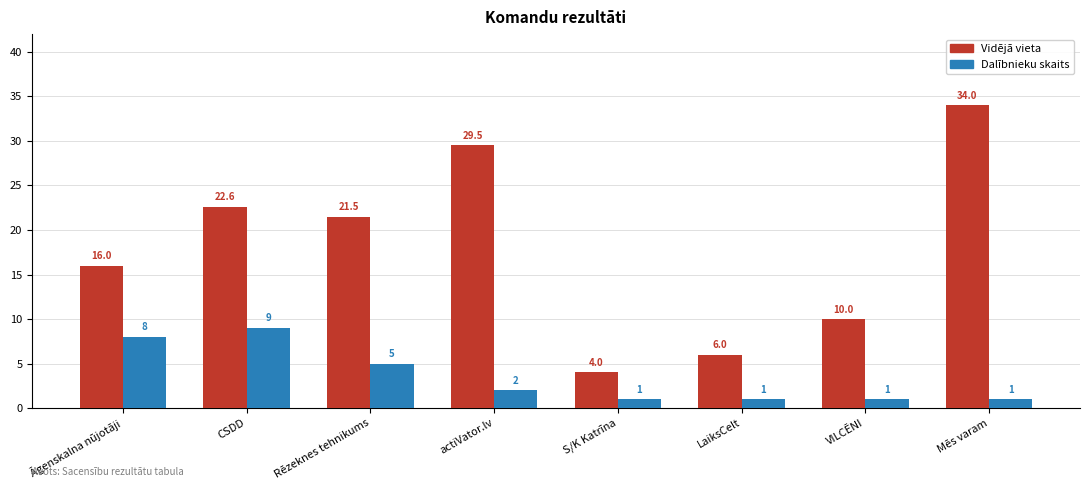

What is the sum of the Dalībnieku skaits values at Mēs varam and actiVator.lv?

3.0